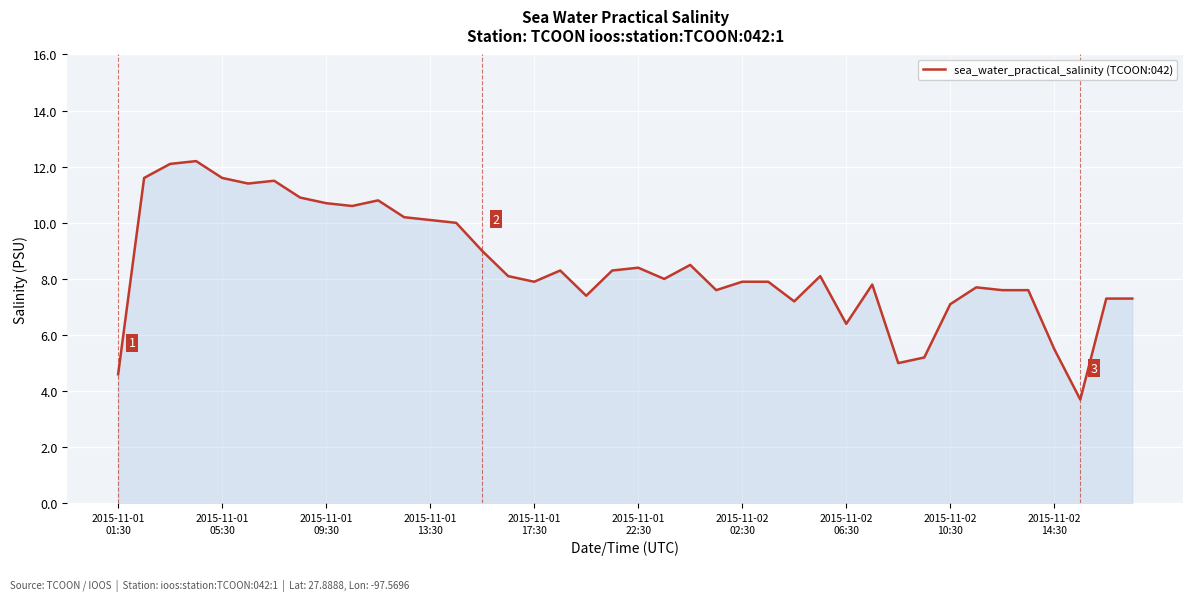

What is the difference between the maximum and minimum values?

8.5